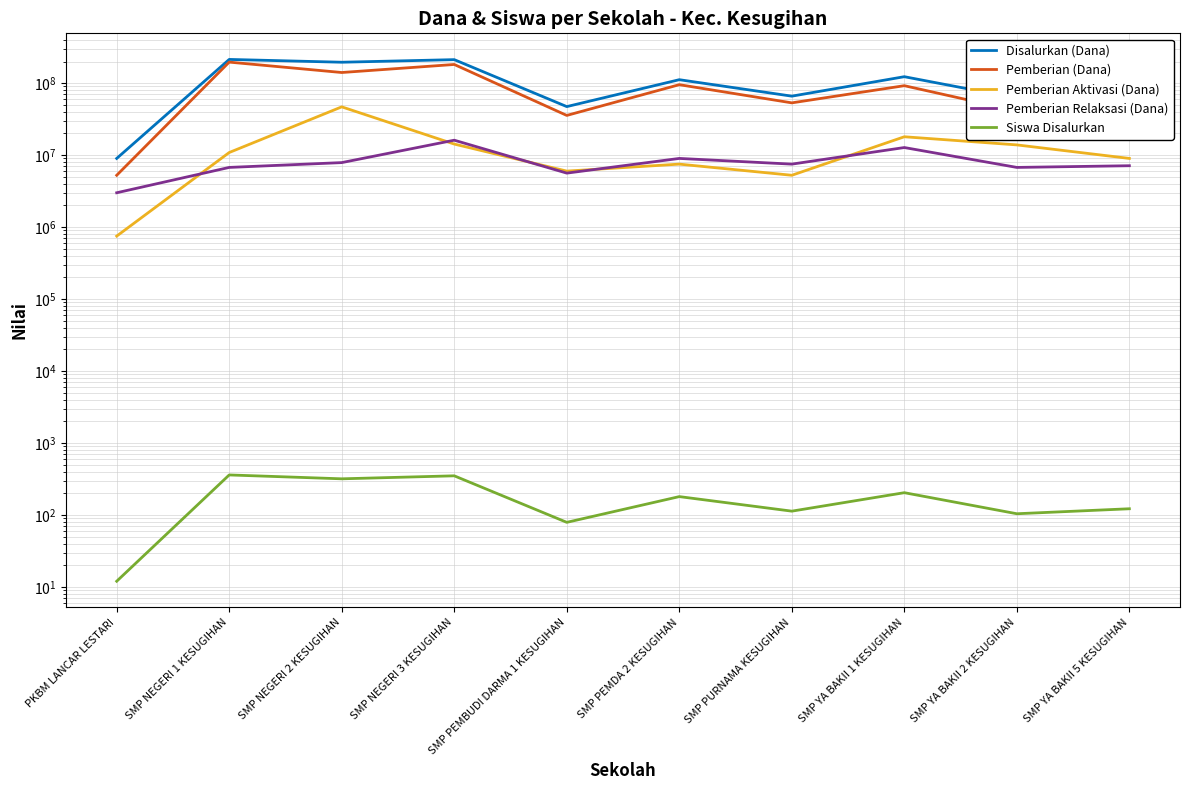

Which category has the lowest value across all series?

PKBM LANCAR LESTARI